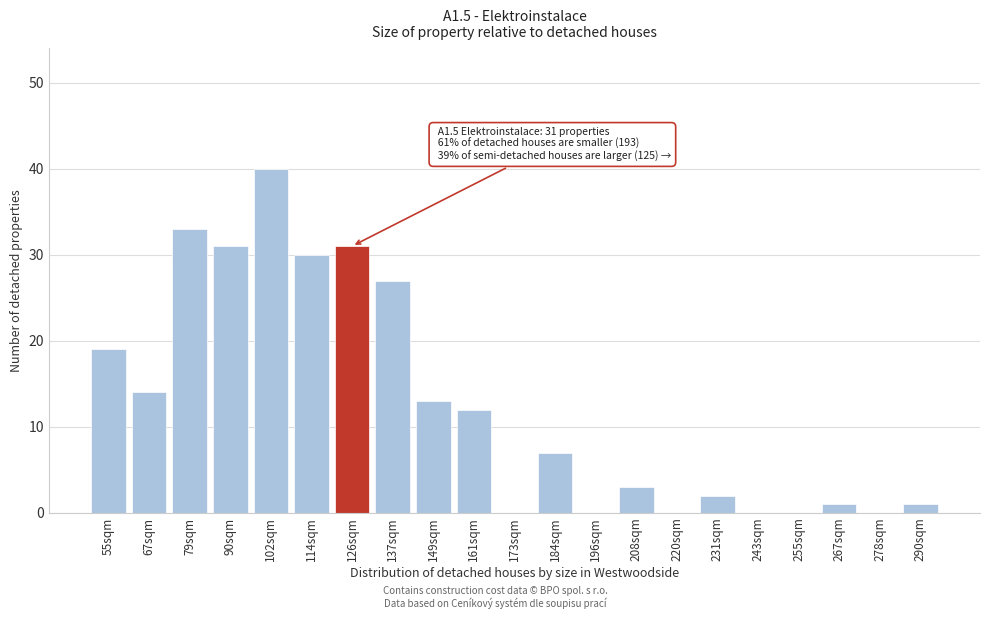

Reading left to right, transcribe all the data shown in this chart.

55sqm=19	67sqm=14	79sqm=33	90sqm=31	102sqm=40	114sqm=30	126sqm=31	137sqm=27	149sqm=13	161sqm=12	173sqm=0	184sqm=7	196sqm=0	208sqm=3	220sqm=0	231sqm=2	243sqm=0	255sqm=0	267sqm=1	278sqm=0	290sqm=1